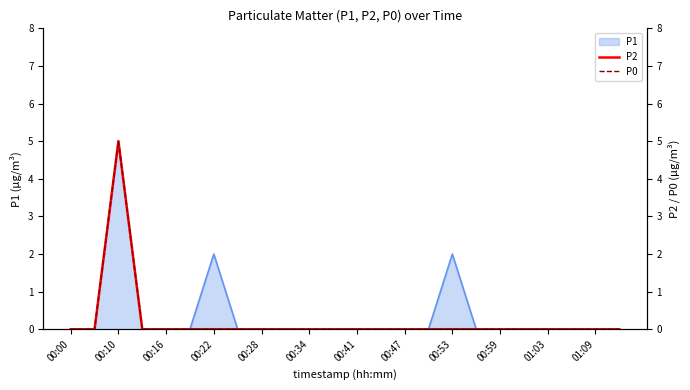

Is it true that P0 equals -3 at 19?

False